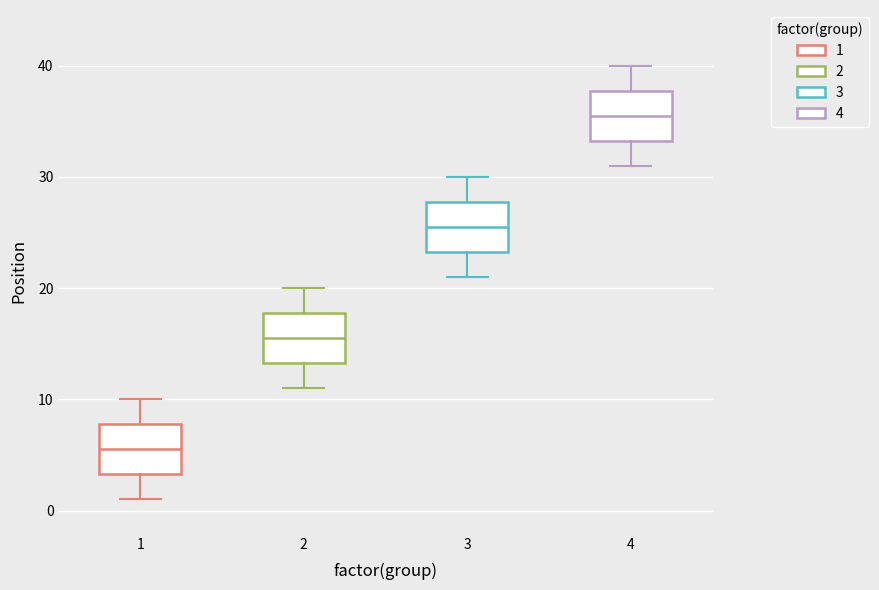

Which box's median line is the highest?

4